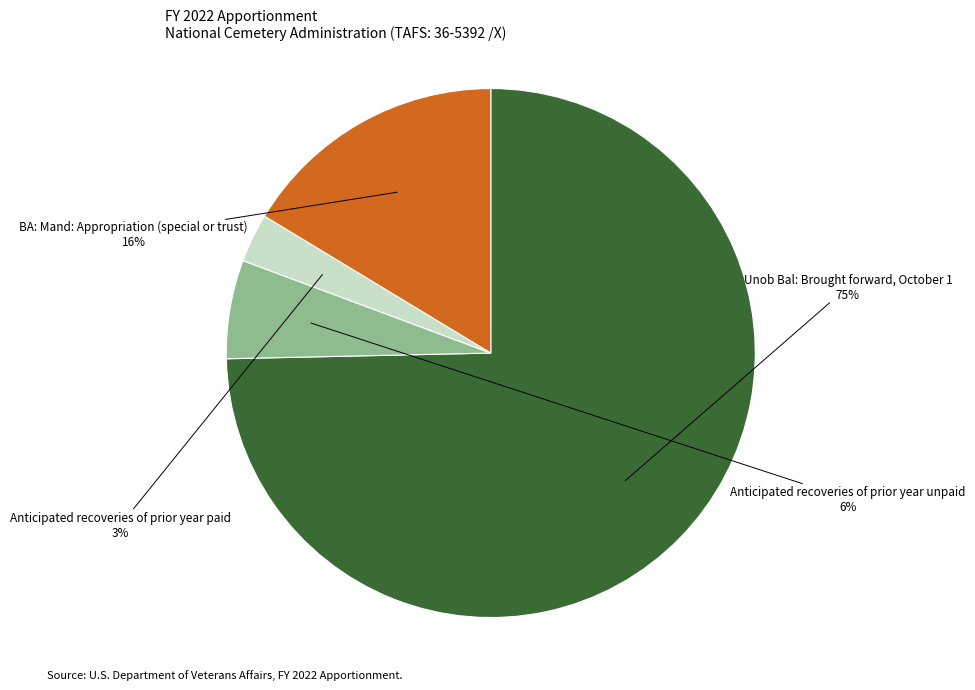

What percentage do Unob Bal: Brought forward, October 1 and Anticipated recoveries of prior year paid together represent?

77.6%